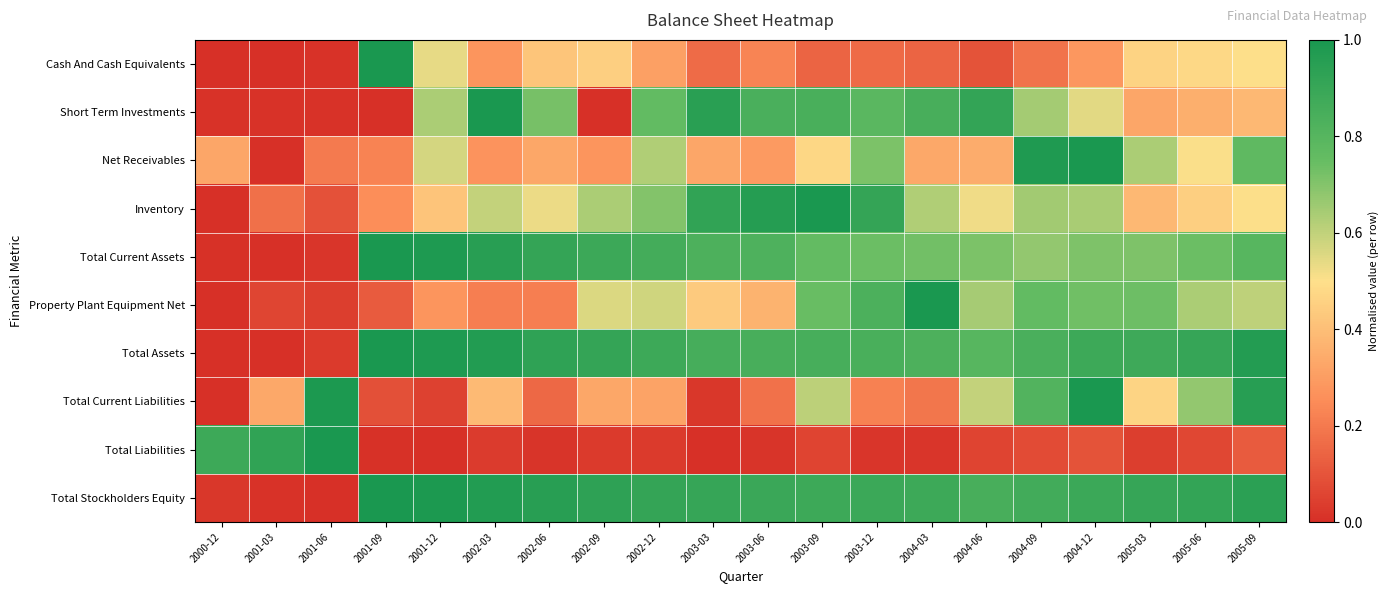

Which has a higher value, 2000-12 or 2001-06?

2001-06